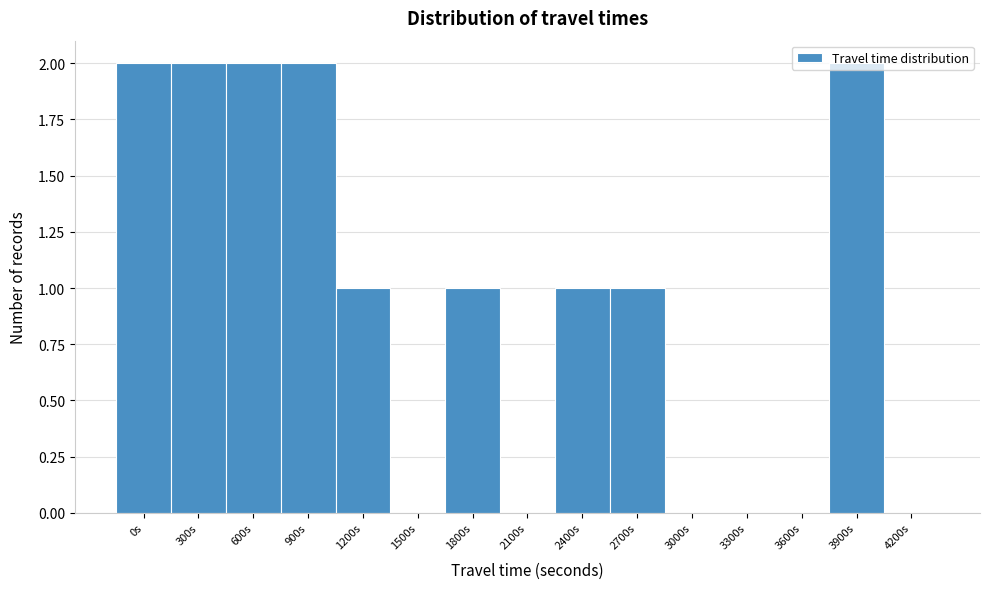

Between 3900s and 3600s, which is larger?

3900s